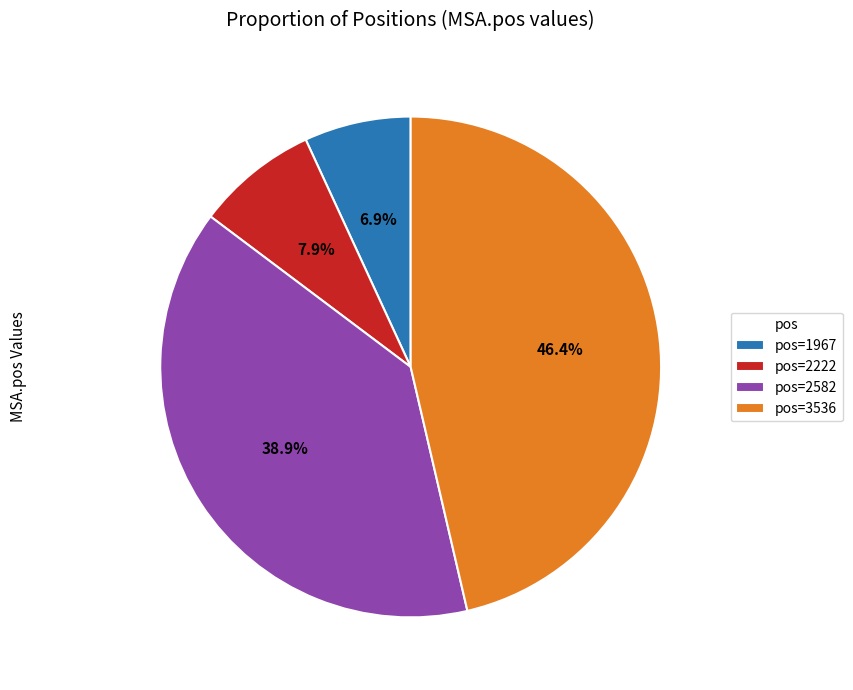

Which has a higher value, pos=1967 or pos=2222?

pos=2222